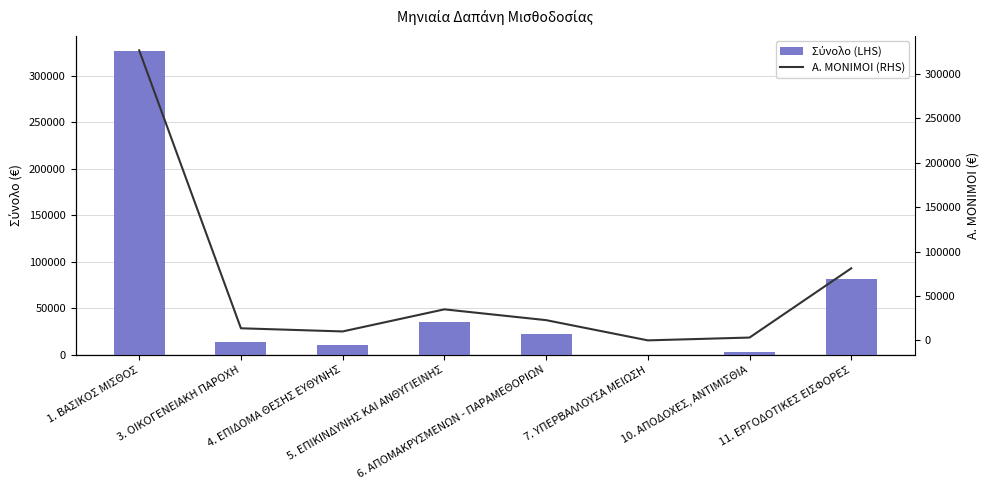

Is it true that Σύνολο (LHS) equals 2205.4 at 4. ΕΠΙΔΟΜΑ ΘΕΣΗΣ ΕΥΘΥΝΗΣ?

False